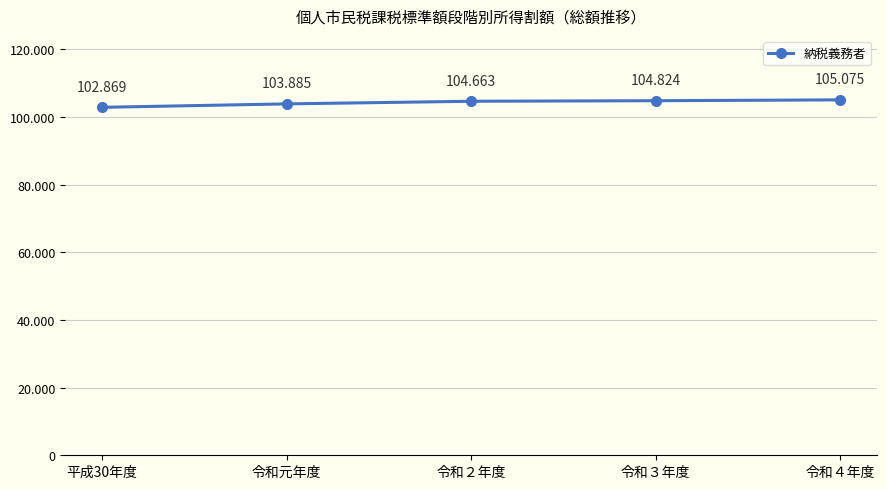

What is the change in value from 令和３年度 to 令和４年度?

+251